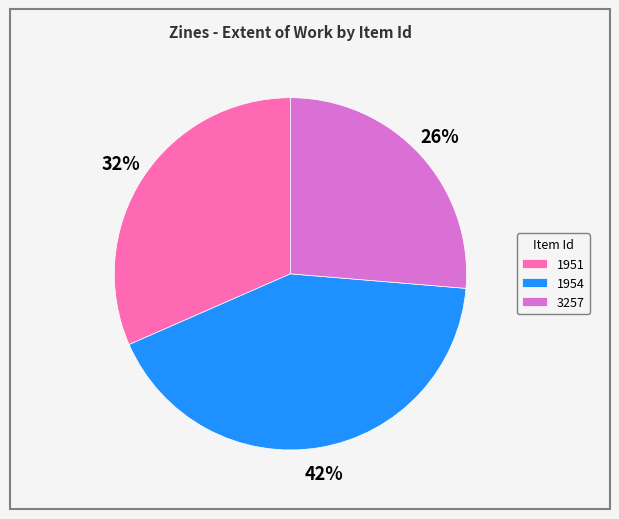

Which category has the biggest portion of the pie?

1954